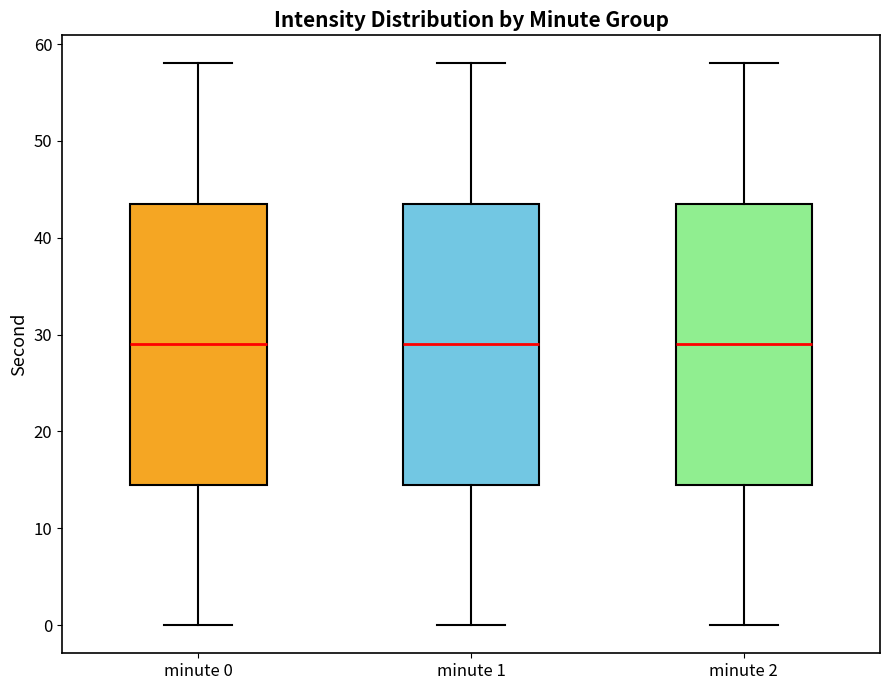

Reading left to right, transcribe this box plot: for each box, give where its median line is, the range the box spans, and where its two whiskers end, as read against the y-axis. The values are not printed on the chart, so give them approximately, as read against the axis.

minute 0: median 29, box 15 to 44, whiskers 0 to 58
minute 1: median 29, box 15 to 44, whiskers 0 to 58
minute 2: median 29, box 15 to 44, whiskers 0 to 58